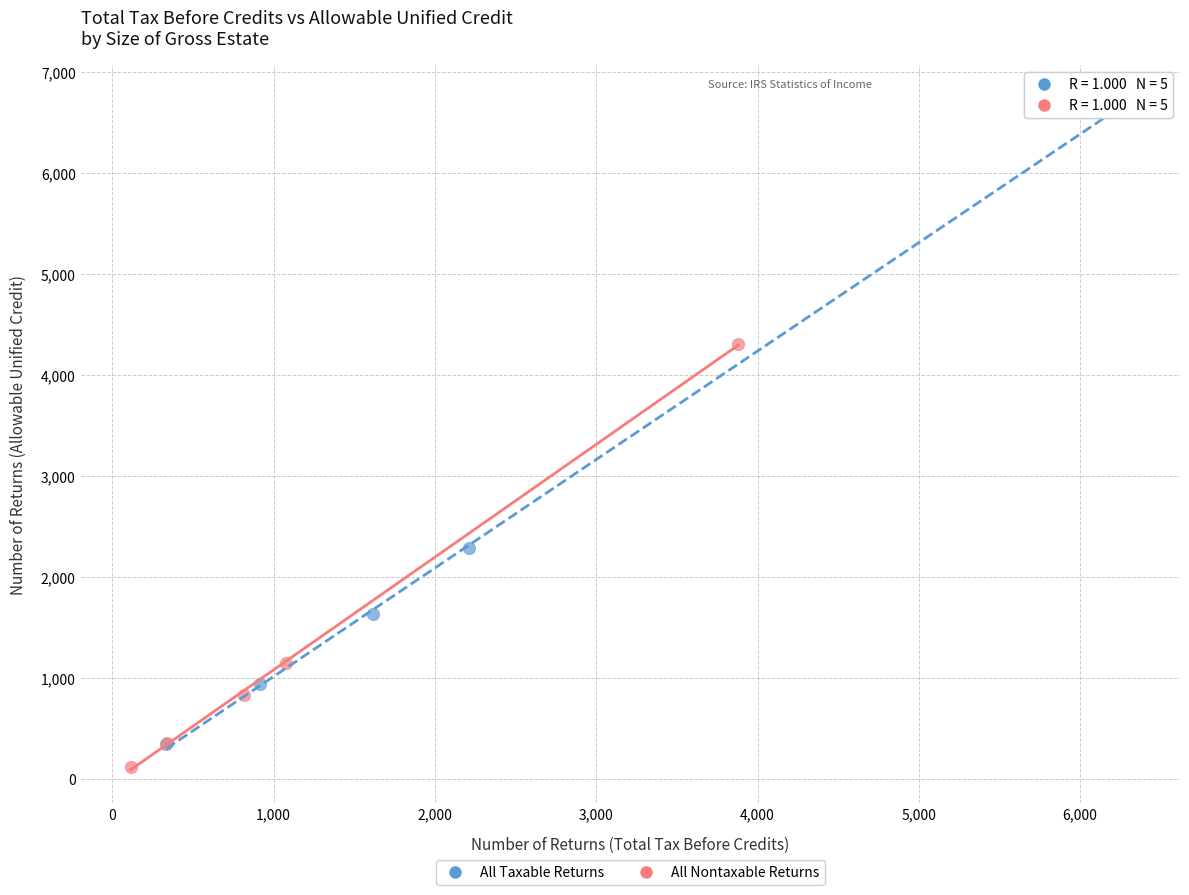

Which series has the widest spread of Y values?

All Taxable Returns